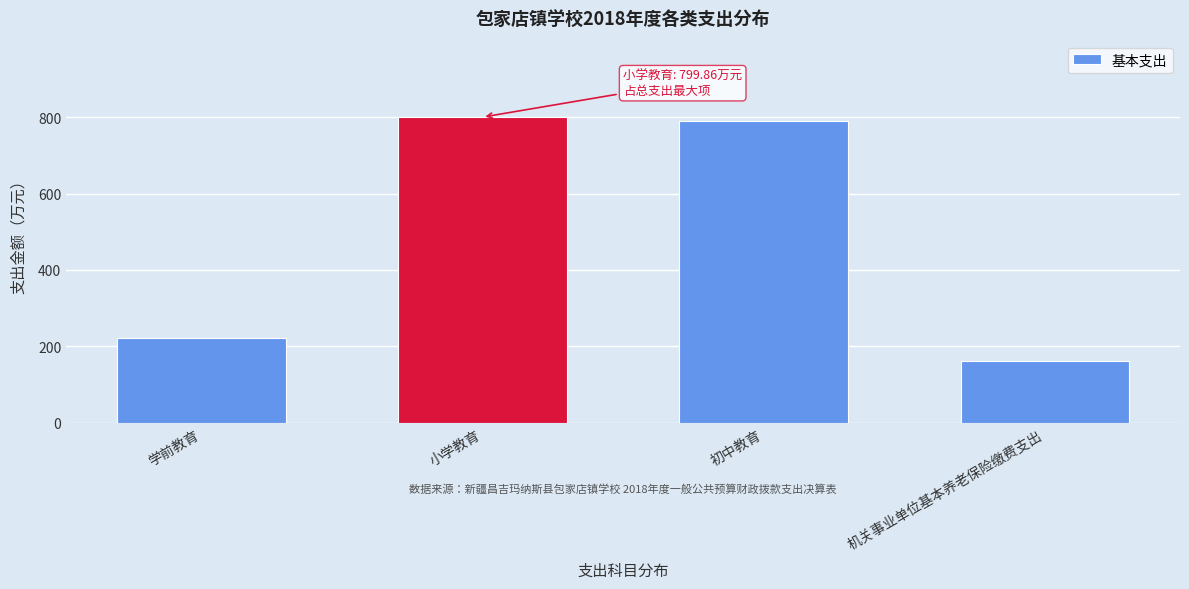

Reading left to right, transcribe all the data shown in this chart.

222.2	799.9	789.5	163.0